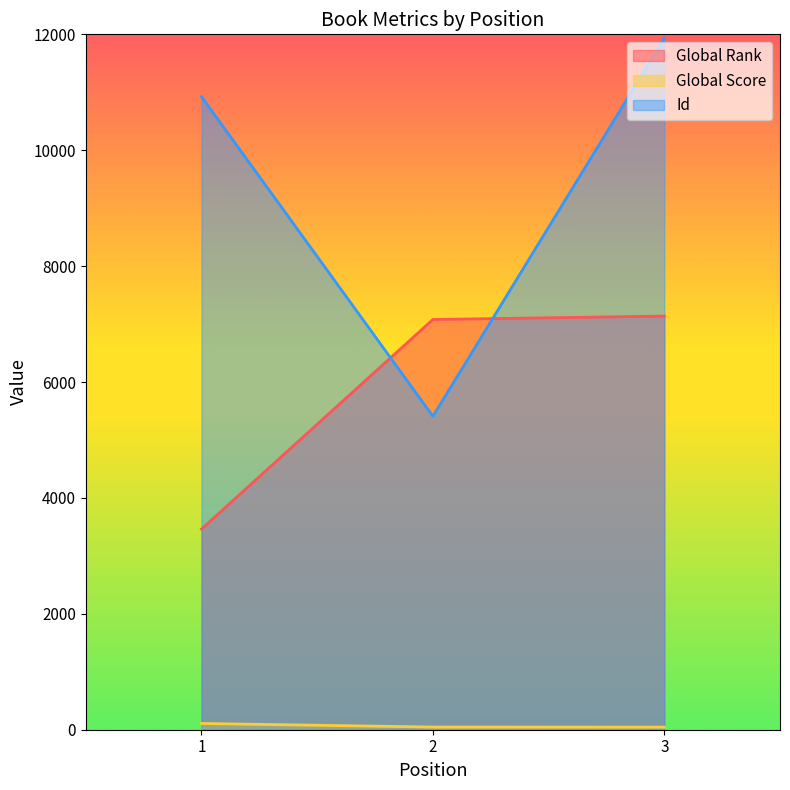

How many lines are shown in the chart?

3